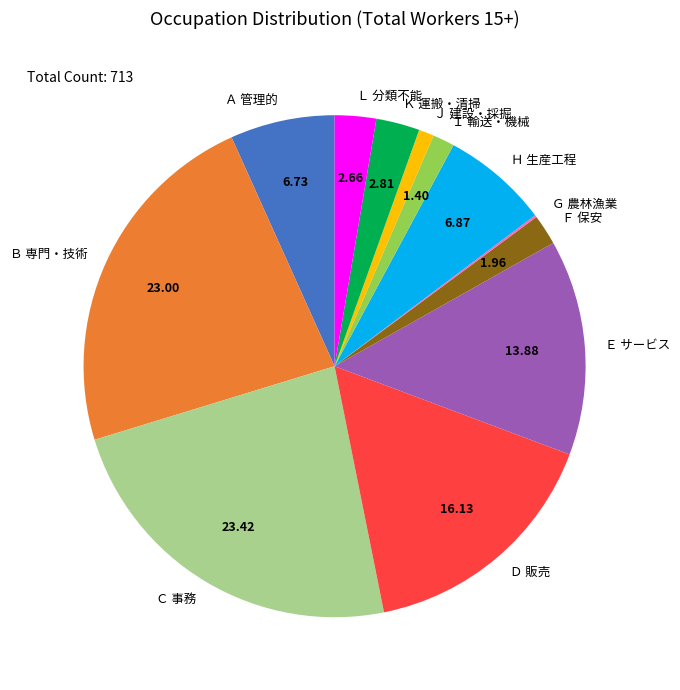

Is Ｌ 分類不能 the majority of the pie?

No